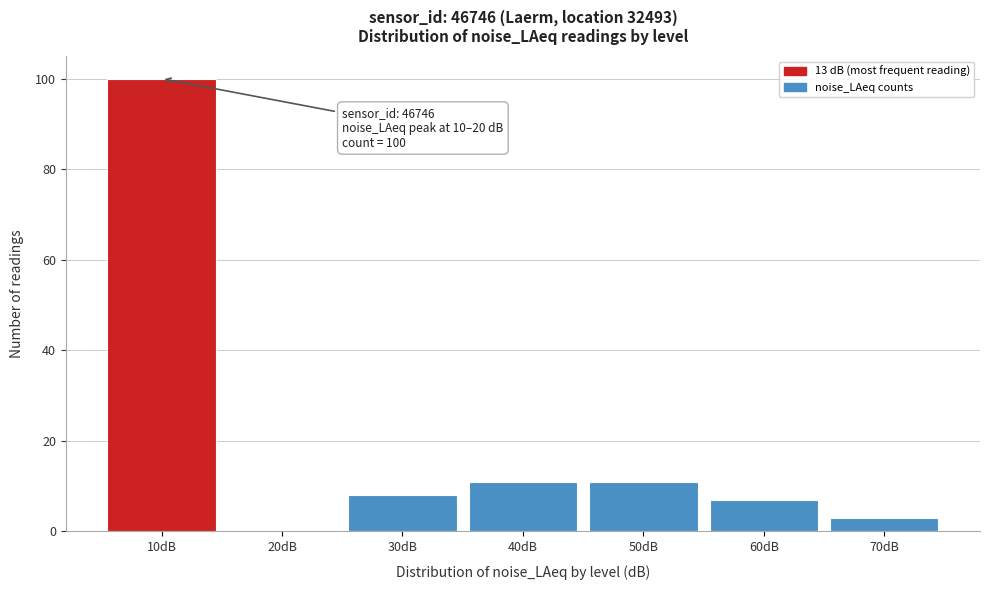

Reading left to right, transcribe all the data shown in this chart.

10dB=100	20dB=0	30dB=8	40dB=11	50dB=11	60dB=7	70dB=3